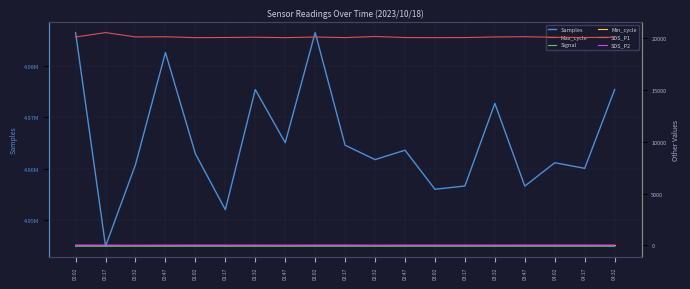

At which label is Samples closest to 4965684?

01:47